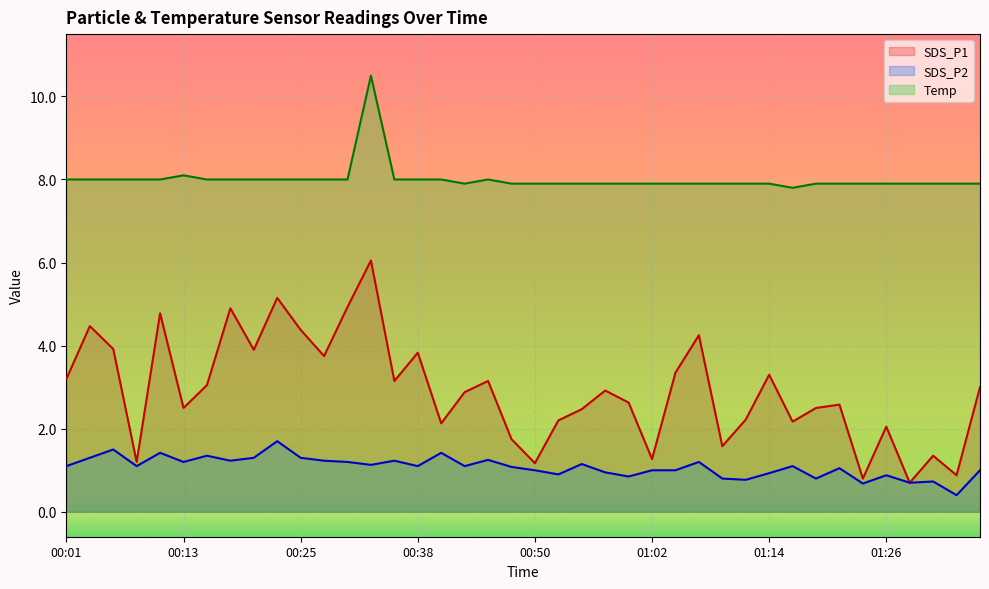

What are all the series names shown in the legend?

SDS_P1, SDS_P2, Temp